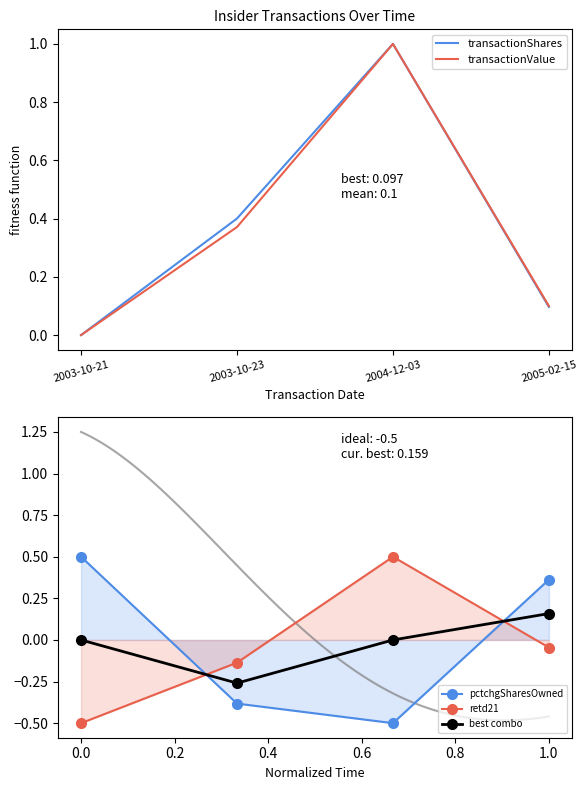

Which category has the highest value across all series?

2004-12-03